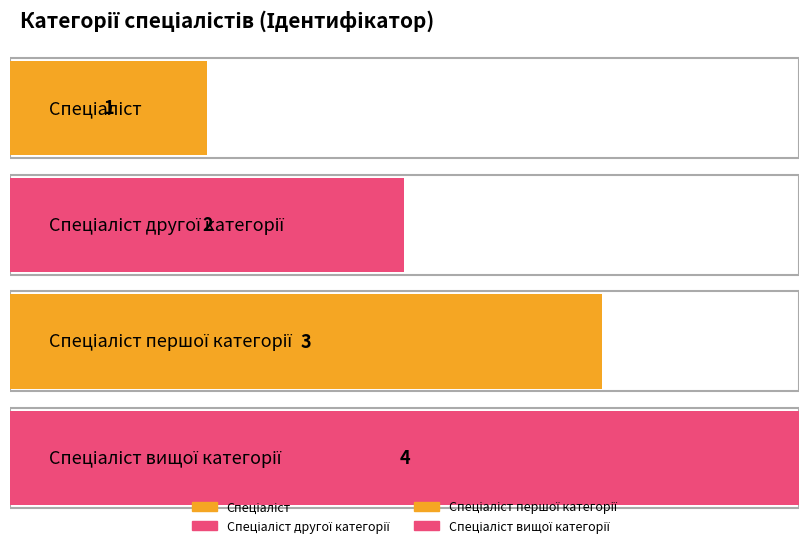

List the labels in order of value, smallest first.

Спеціаліст, Спеціаліст другої категорії, Спеціаліст першої категорії, Спеціаліст вищої категорії